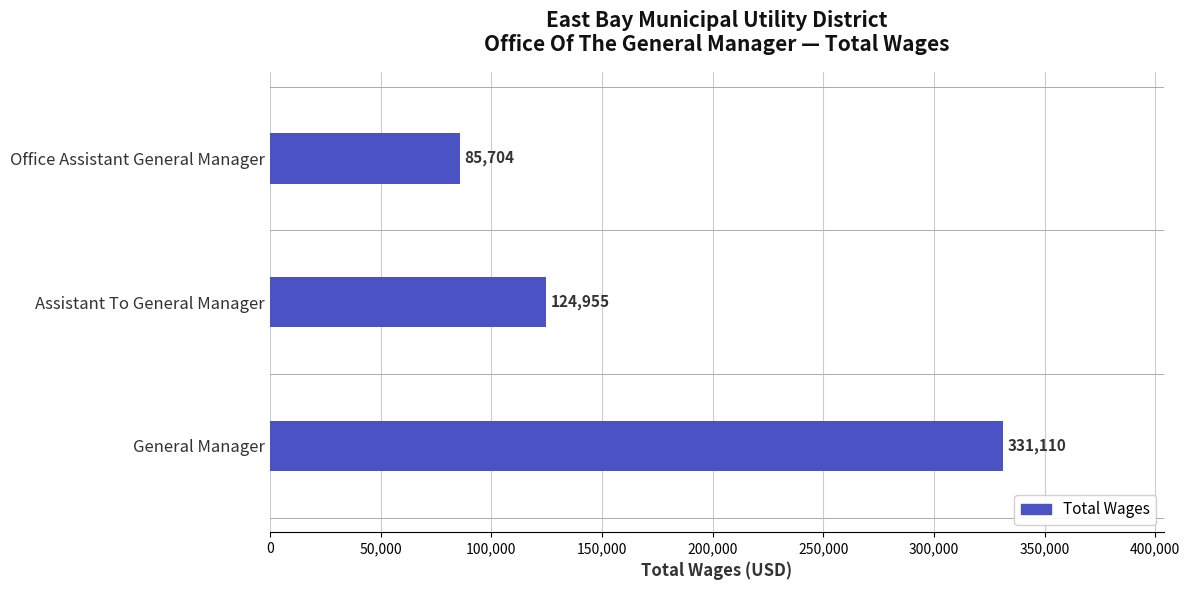

Rank the categories by value from lowest to highest.

Office Assistant General Manager, Assistant To General Manager, General Manager